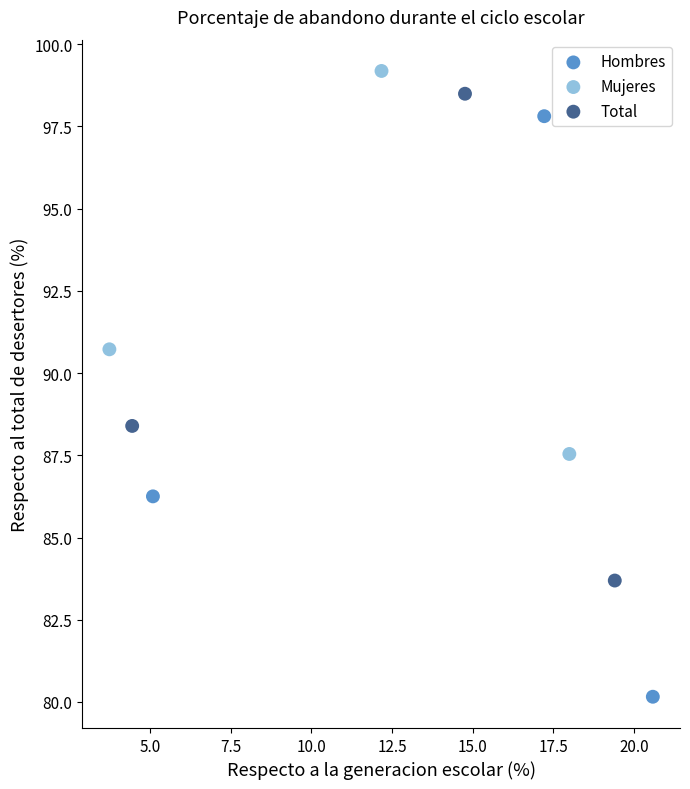

What are all the series names shown in the legend?

Hombres, Mujeres, Total